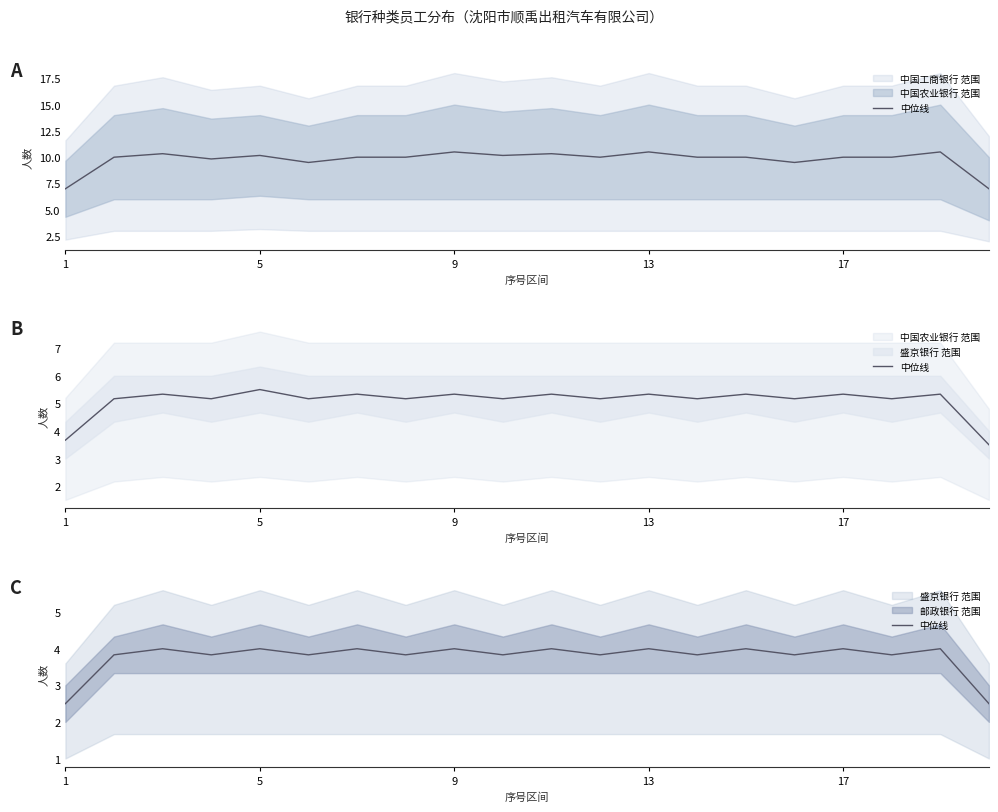

Between 9 and 7, which is larger?

9